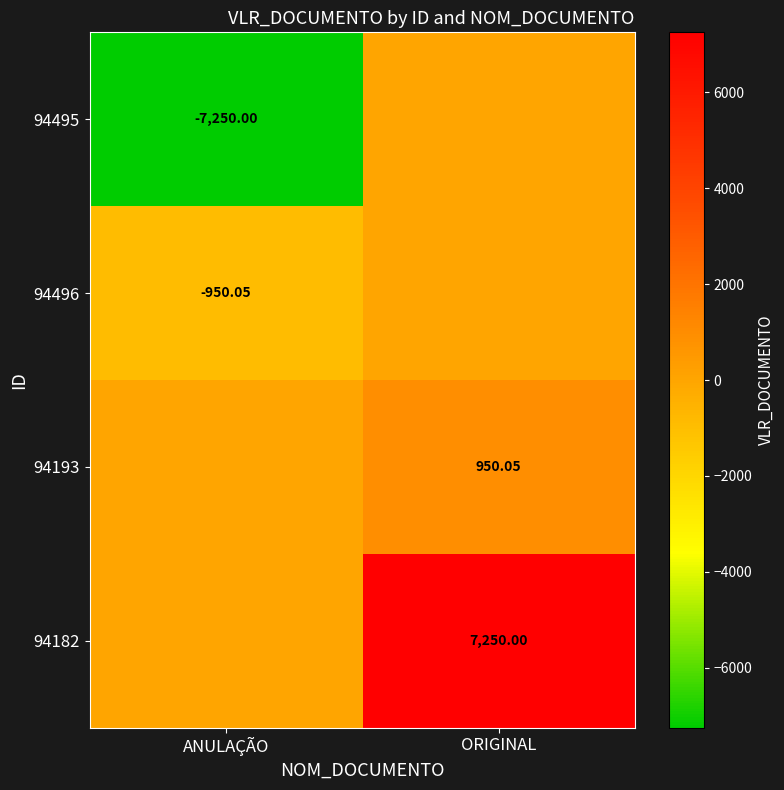

Is it true that 94495 equals -7250.0 at ANULAÇÃO?

True